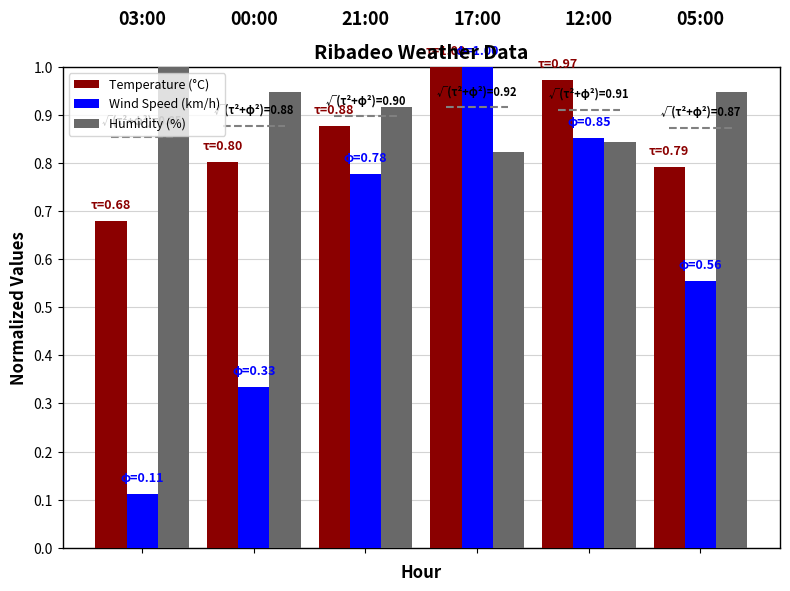

How many bars are there in each group?

3